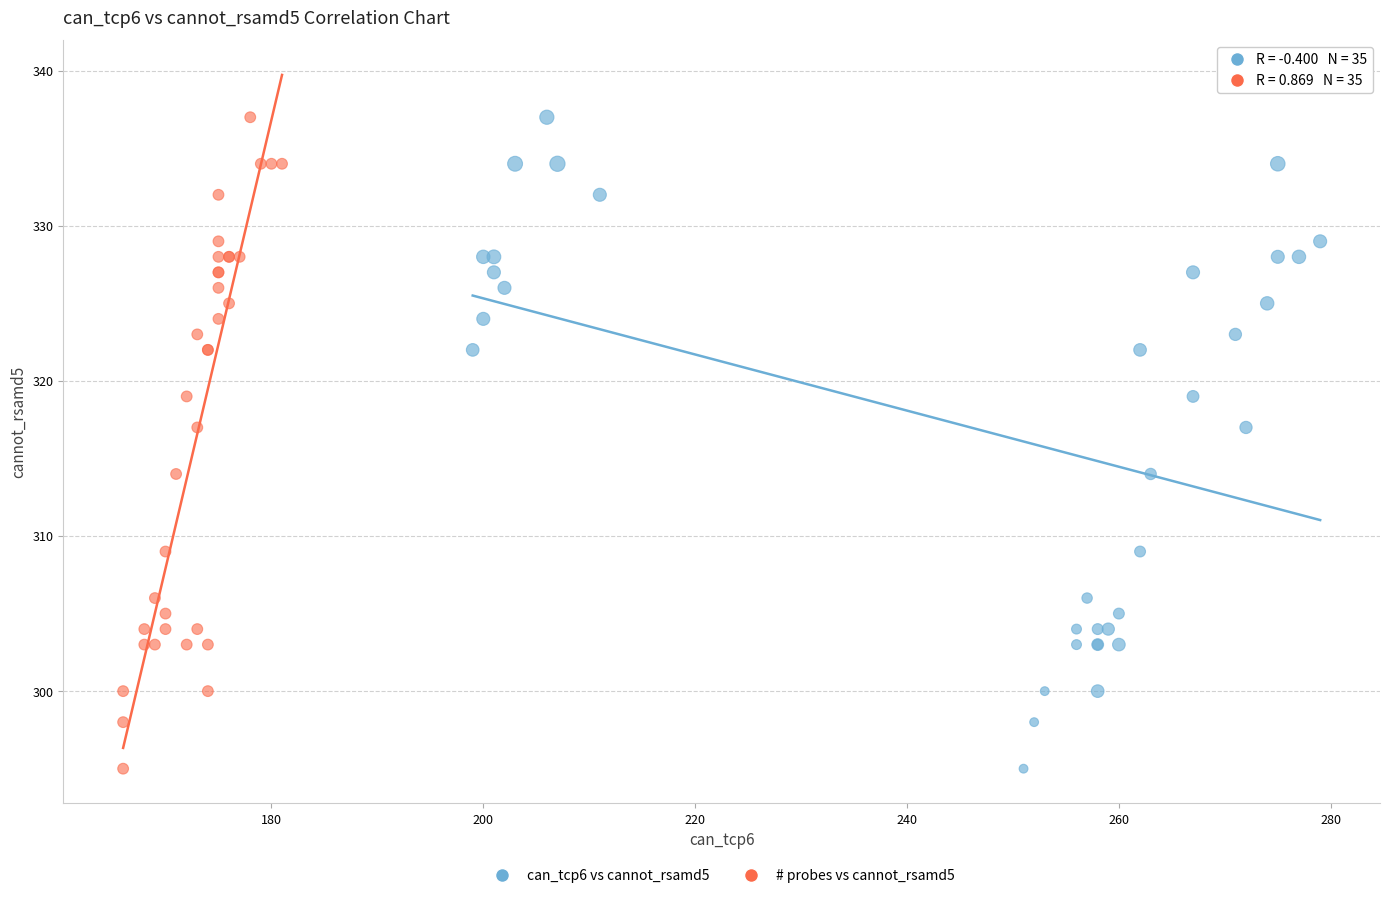

What are all the series names shown in the legend?

can_tcp6 vs cannot_rsamd5, # probes vs cannot_rsamd5